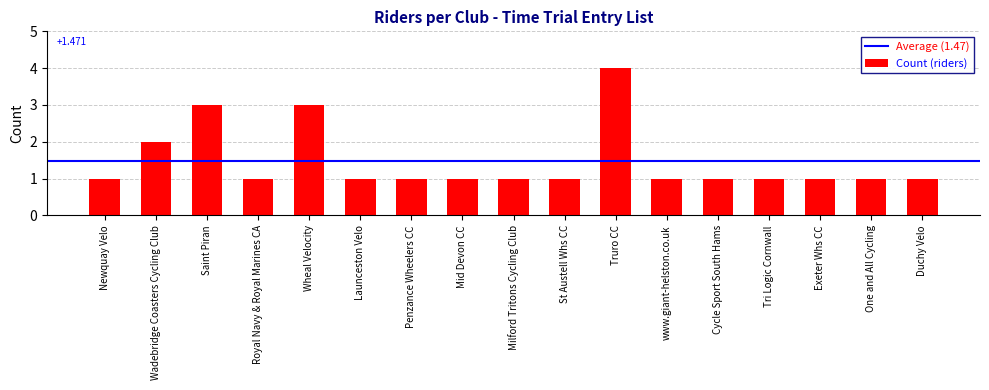

Reading right to left, extract all data points from this chart.

Duchy Velo=1	One and All Cycling=1	Exeter Whs CC=1	Tri Logic Cornwall=1	Cycle Sport South Hams=1	www.giant-helston.co.uk=1	Truro CC=4	St Austell Whs CC=1	Milford Tritons Cycling Club=1	Mid Devon CC=1	Penzance Wheelers CC=1	Launceston Velo=1	Wheal Velocity=3	Royal Navy & Royal Marines CA=1	Saint Piran=3	Wadebridge Coasters Cycling Club=2	Newquay Velo=1